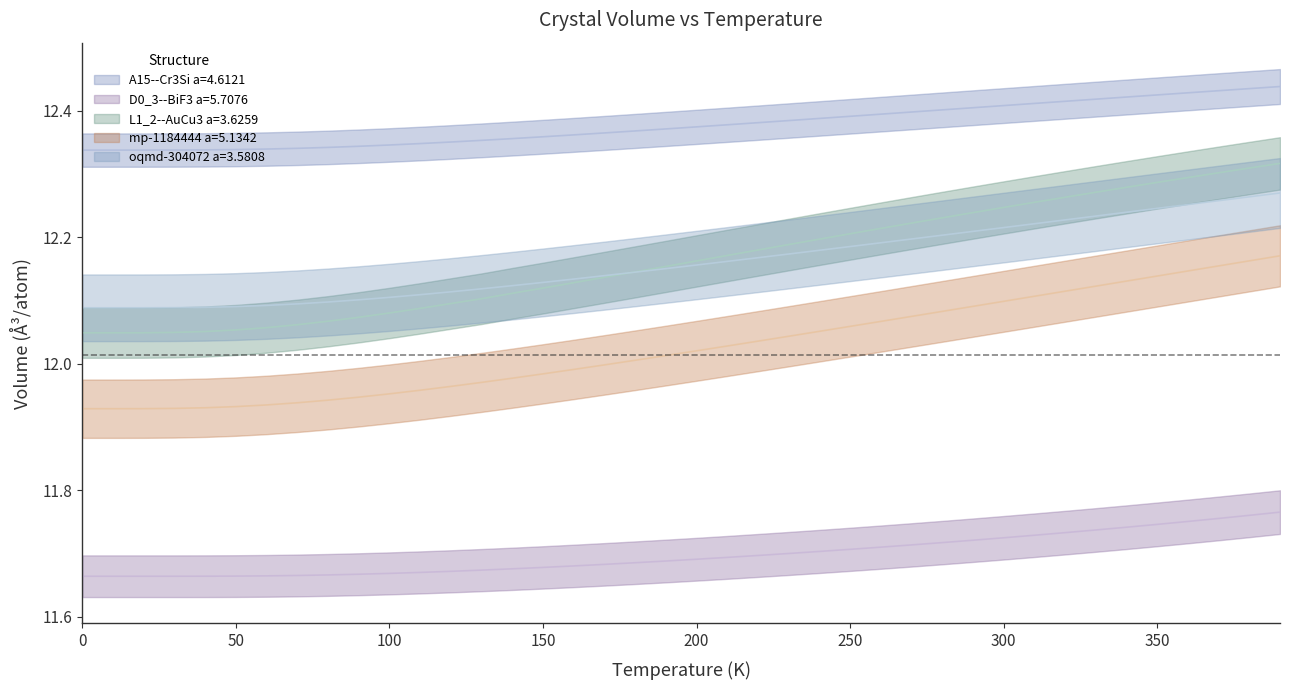

What is the minimum value shown in the chart?

11.7